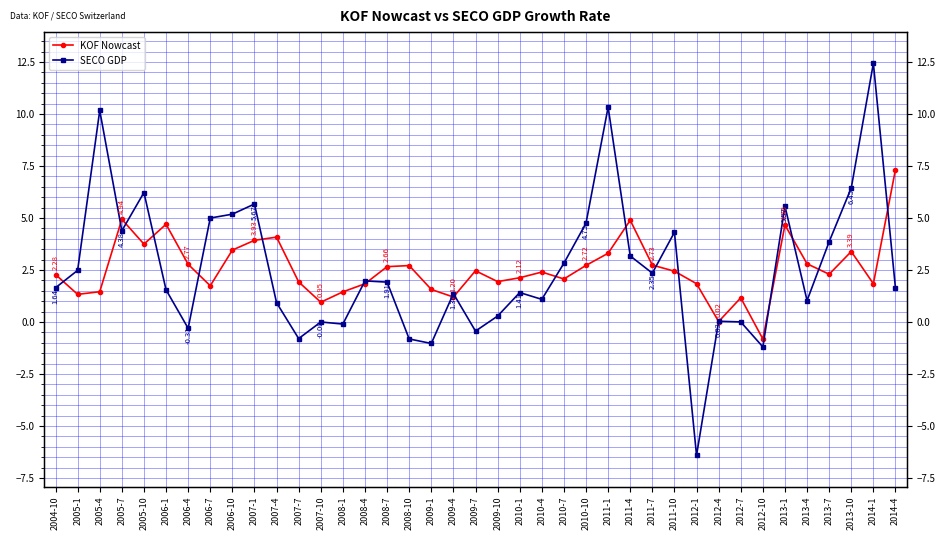

At which category does SECO GDP reach its first local valley?

2005-7